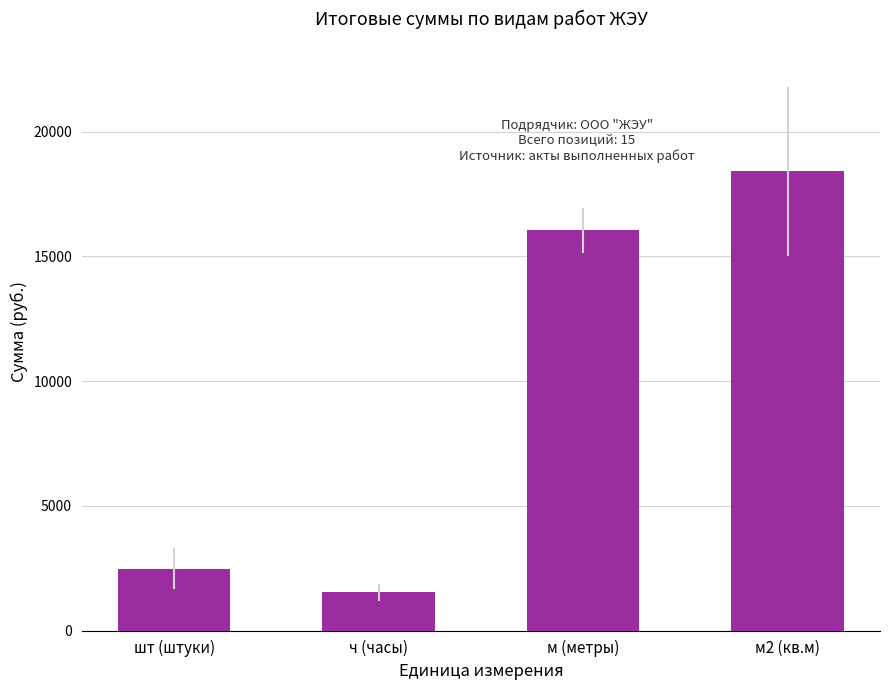

Reading left to right, what are all the values shown in this chart?

2482	1541	16042	18408